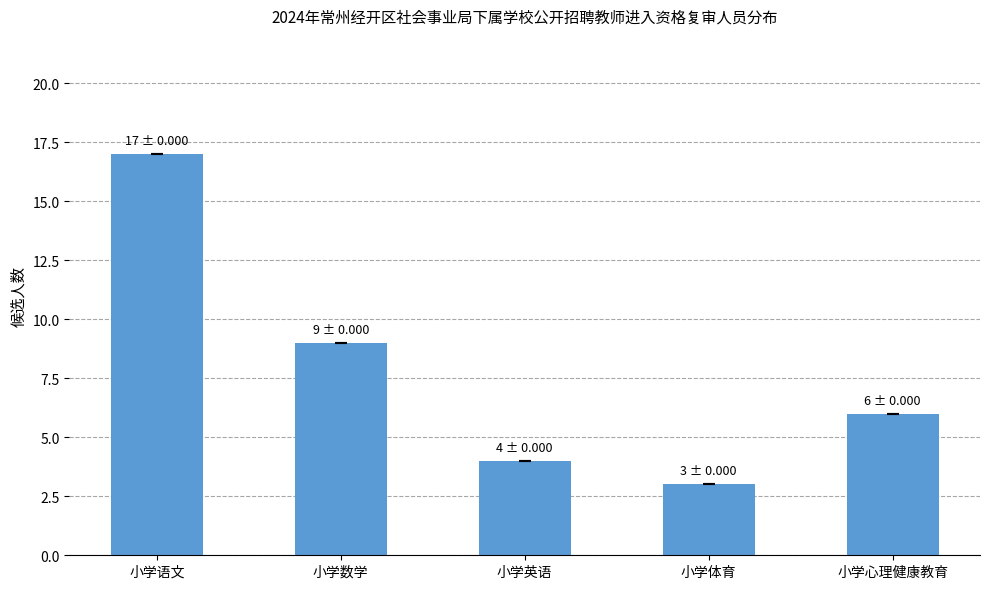

Does the chart contain stacked bars?

No